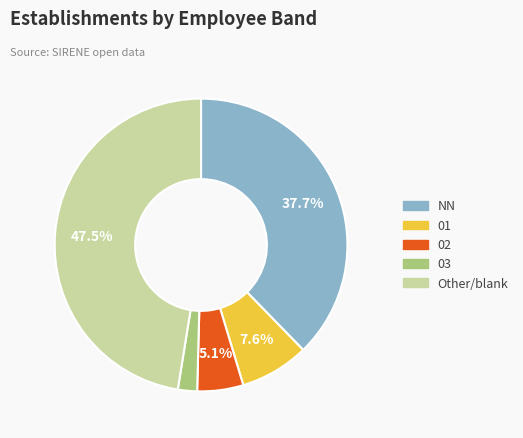

Is there any slice that represents more than half of the pie?

No